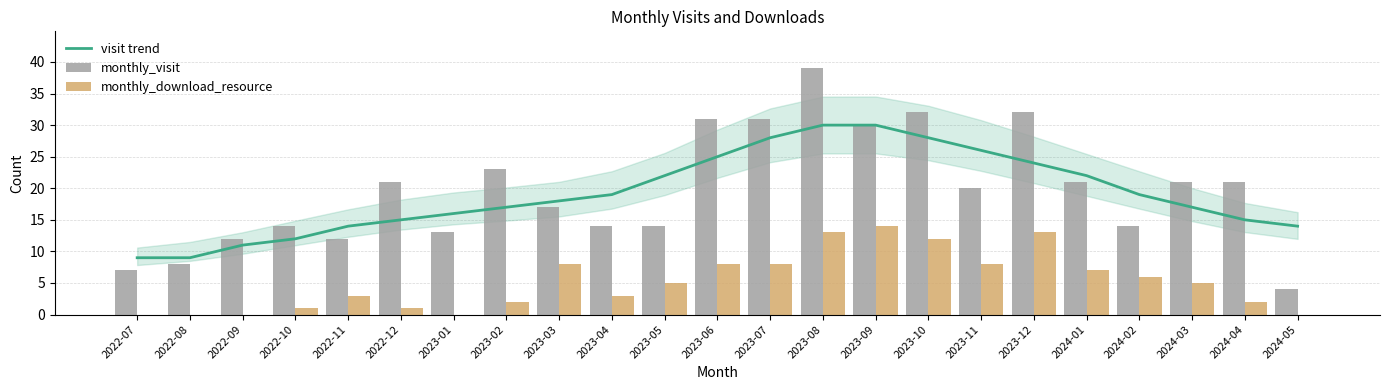

What is the greatest value displayed?

39